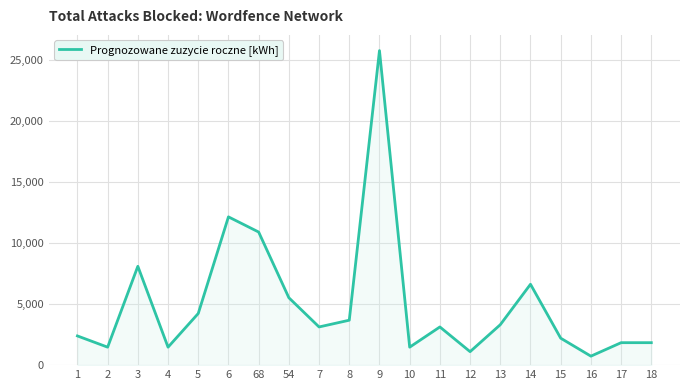

The value at 12 is 1103.8. True or false?

True